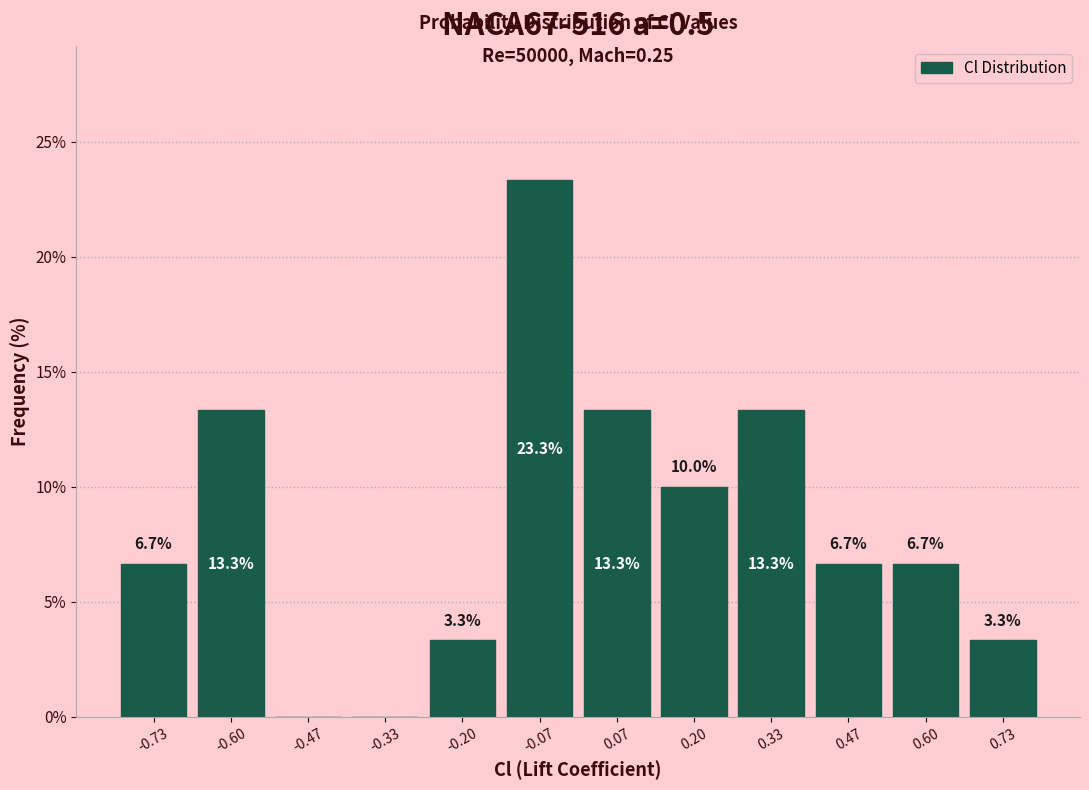

Which range on the x-axis has the tallest bar?

-0.14 to 0.00